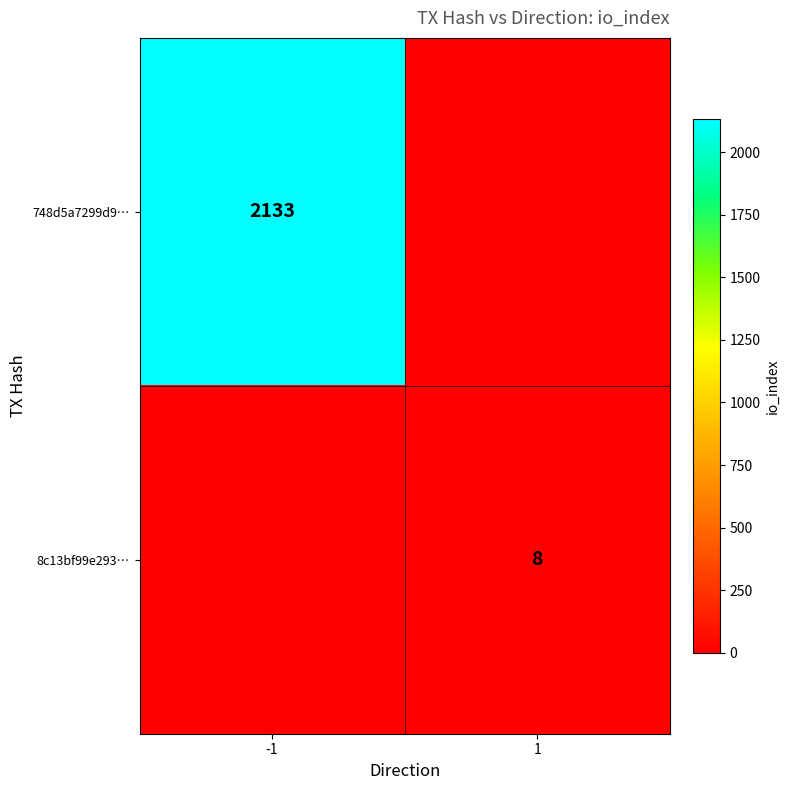

The 8c13bf99e293… series shows 8 at 1. True or false?

True